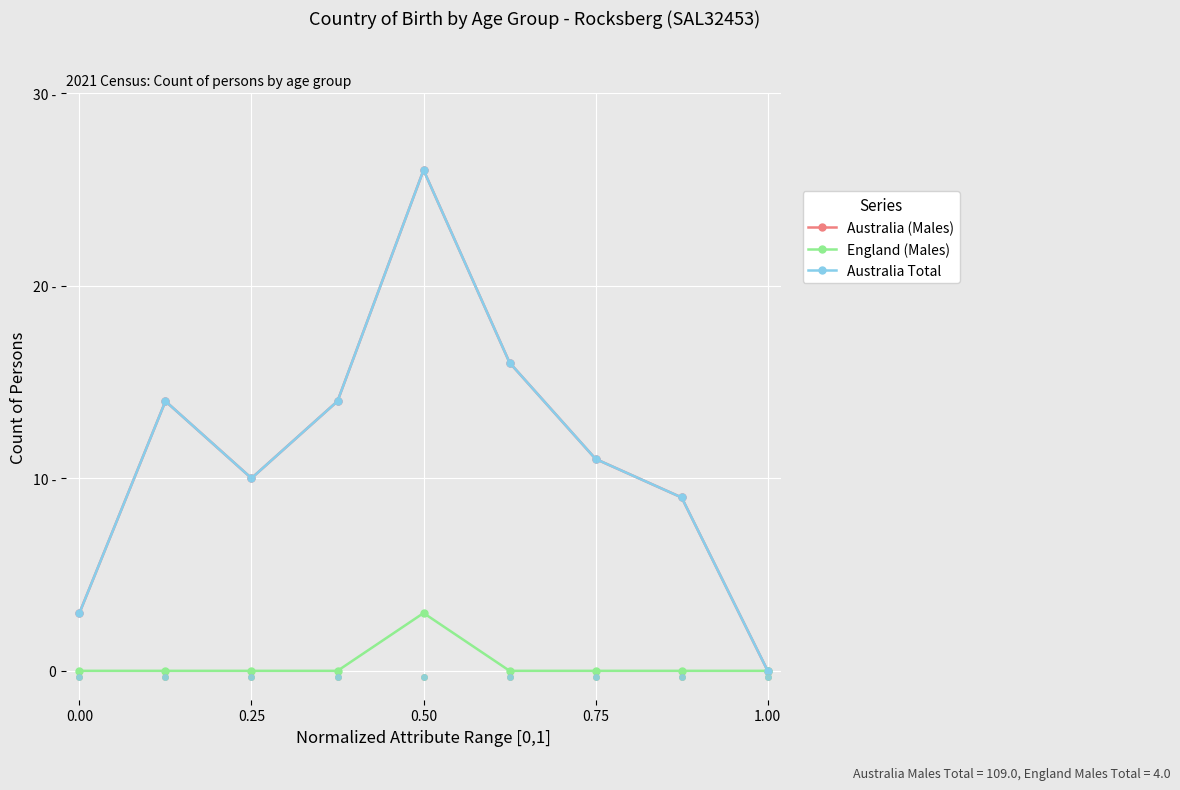

At how many categories does at least one series exceed 21?

1